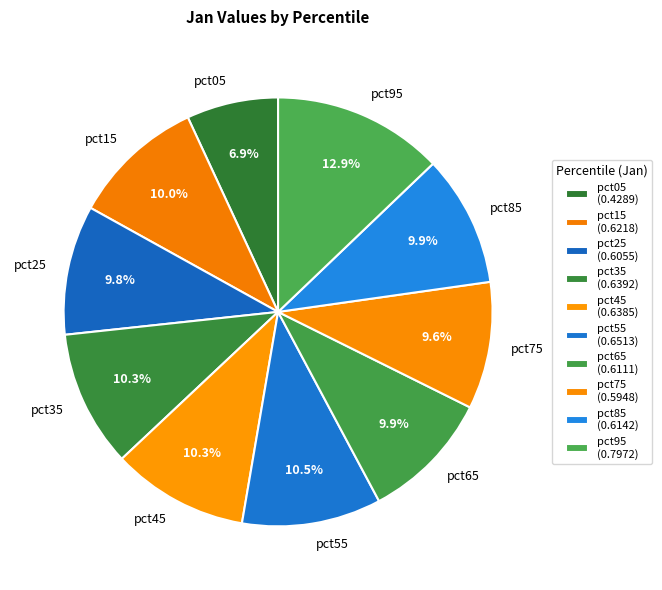

True or false: pct05 accounts for 13% of the total.

False